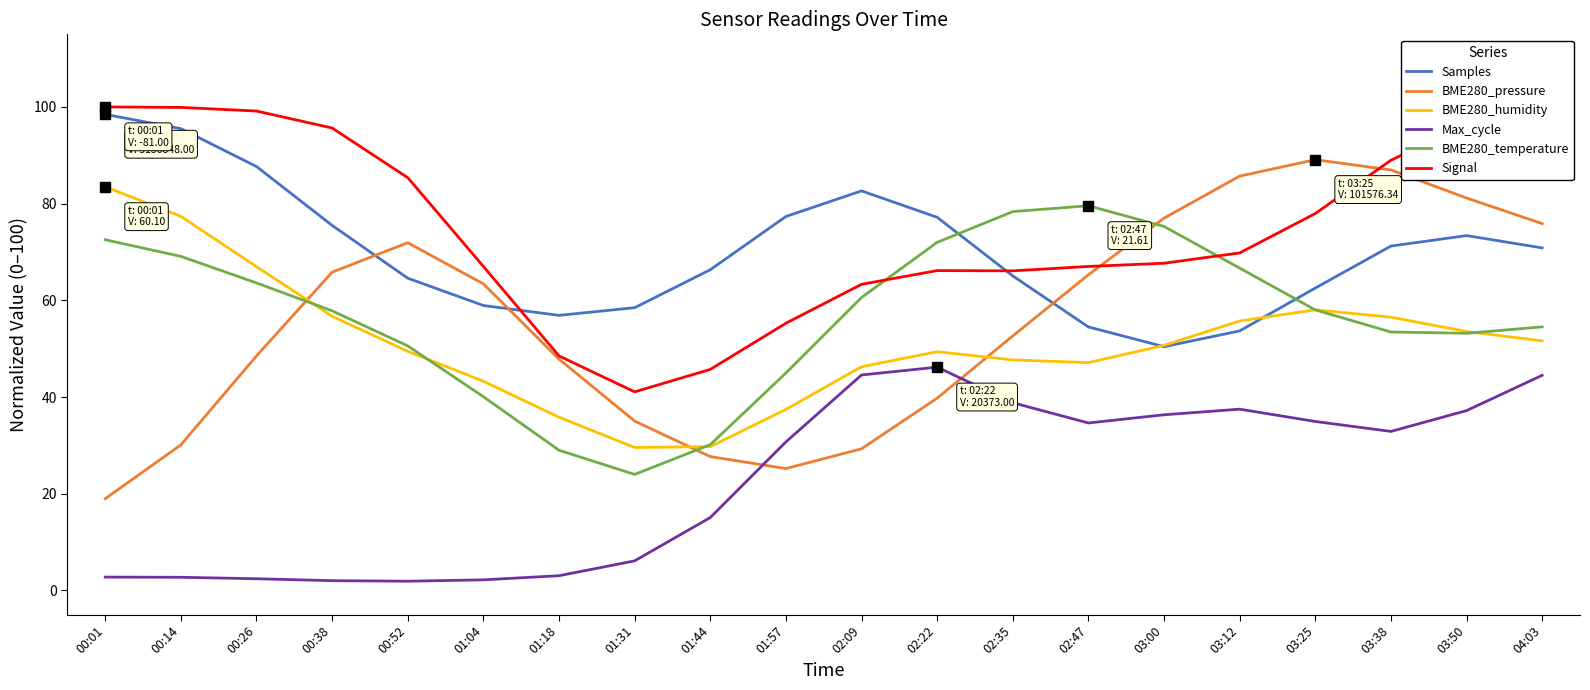

Which series has the widest spread of values?

BME280_pressure